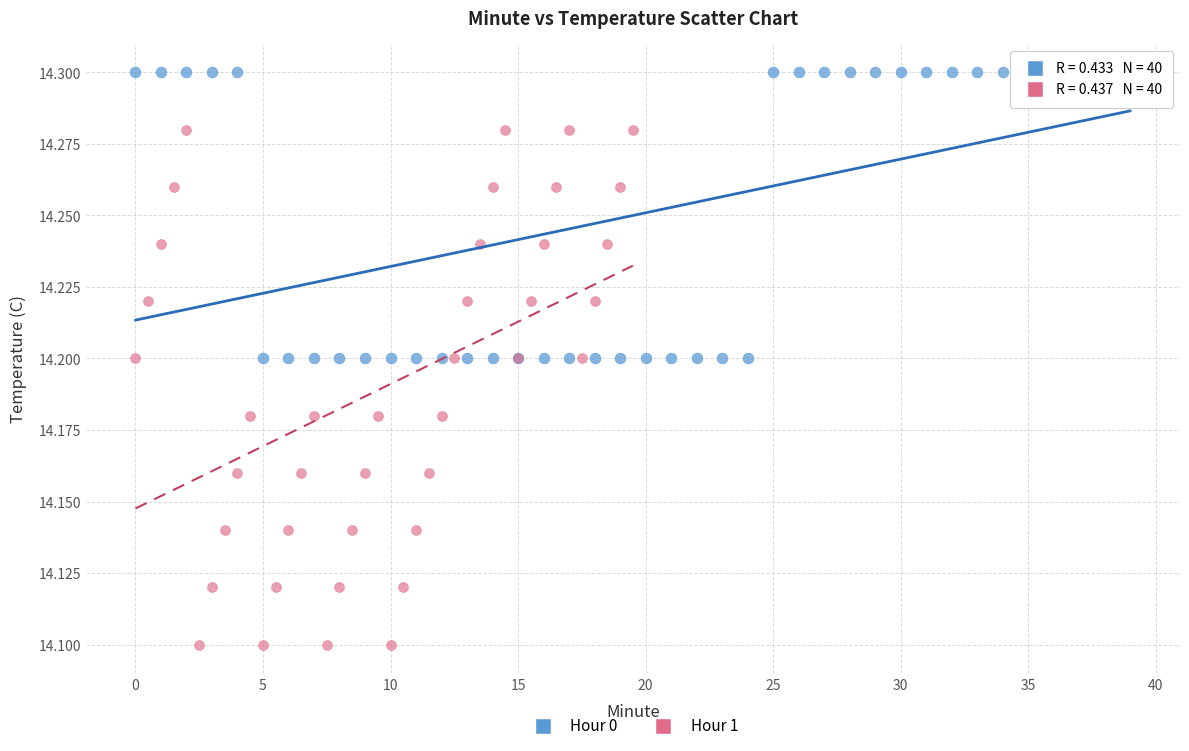

Which series reaches the minimum Y coordinate?

Hour 1